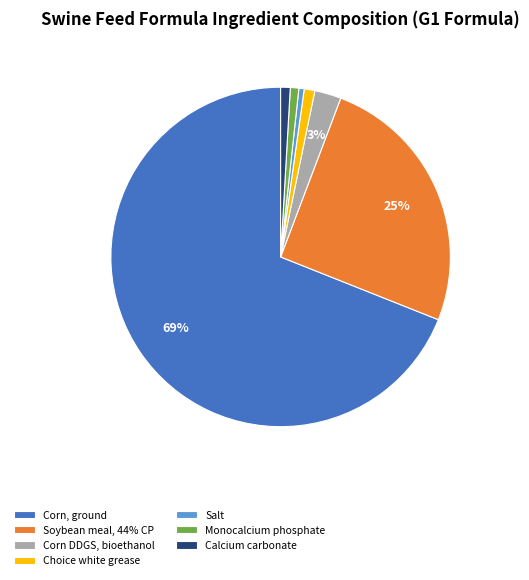

How many slices are in this pie chart?

7